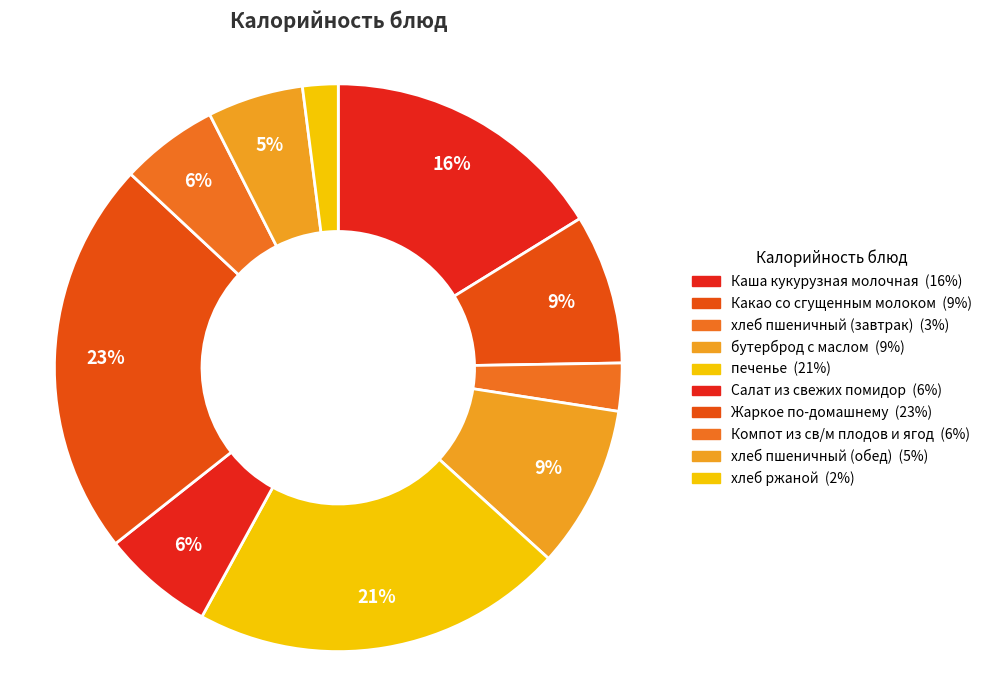

Which category has the smallest portion of the pie?

хлеб ржаной